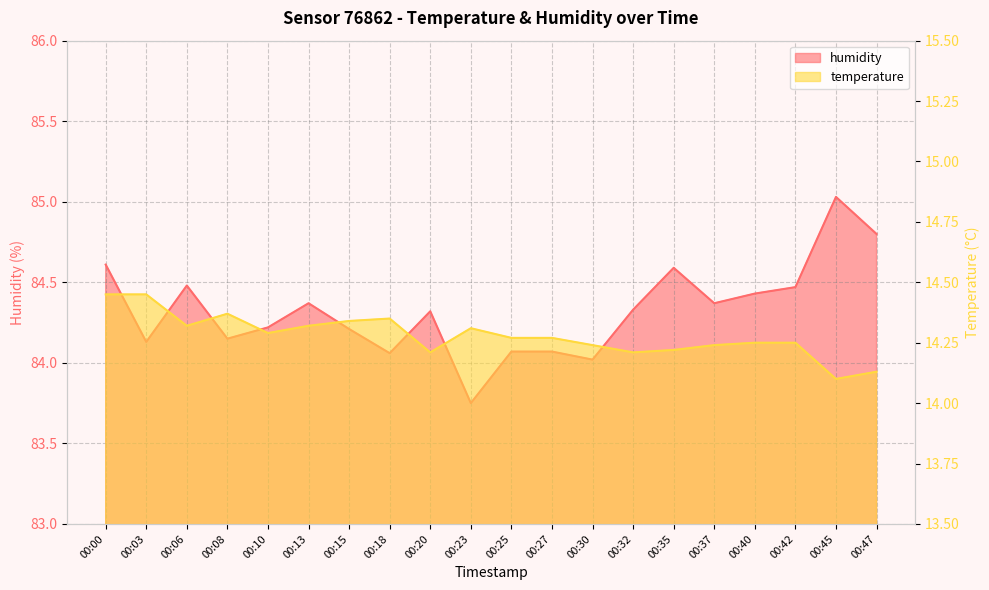

What is the maximum value shown in the chart?

85.0